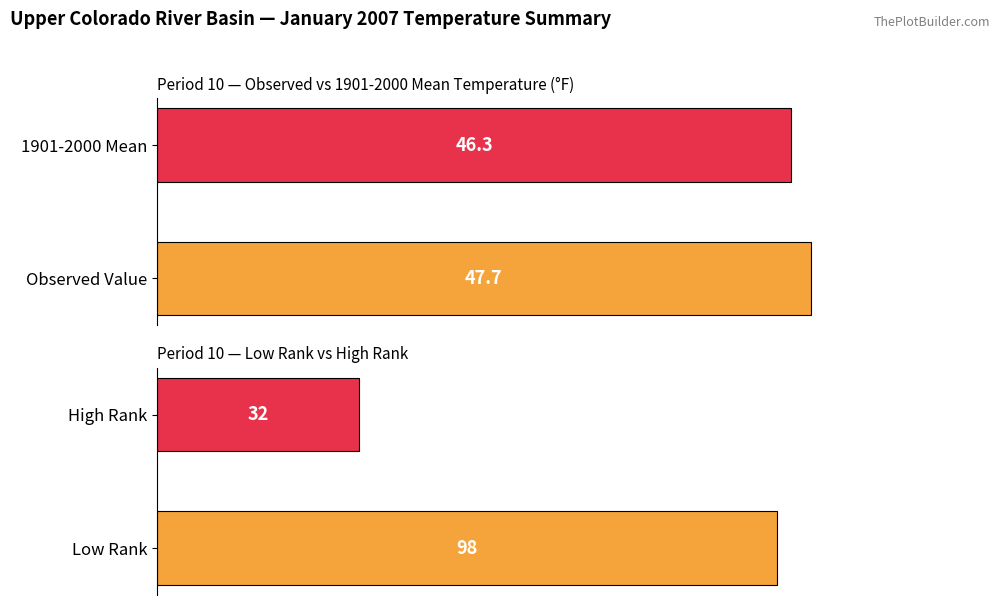

Are the bars horizontal?

Yes